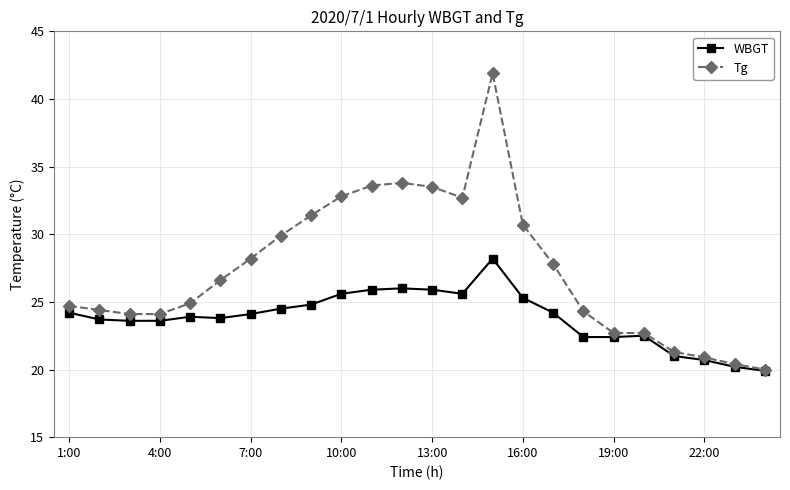

List the series in order of their overall mean, lowest first.

WBGT, Tg